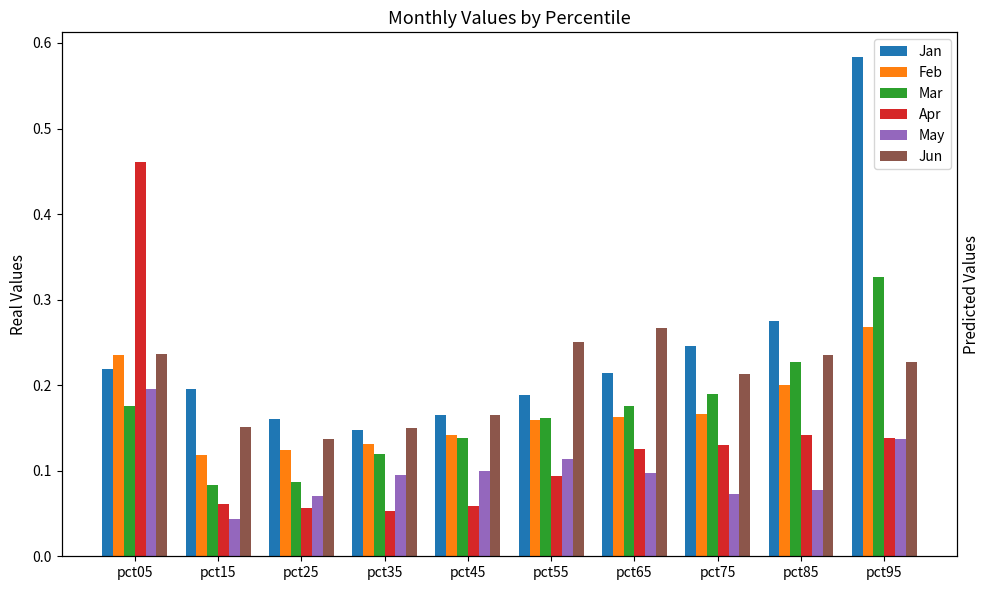

How many distinct data groups are displayed?

6